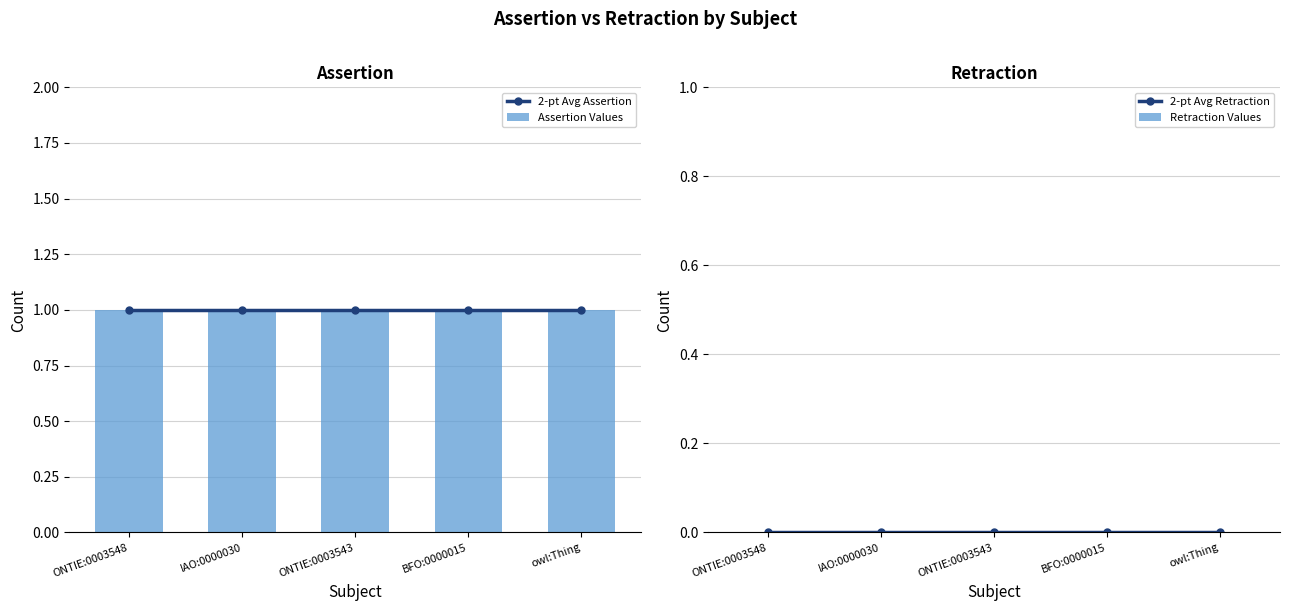

What is the total value across all series at IAO:0000030?

2